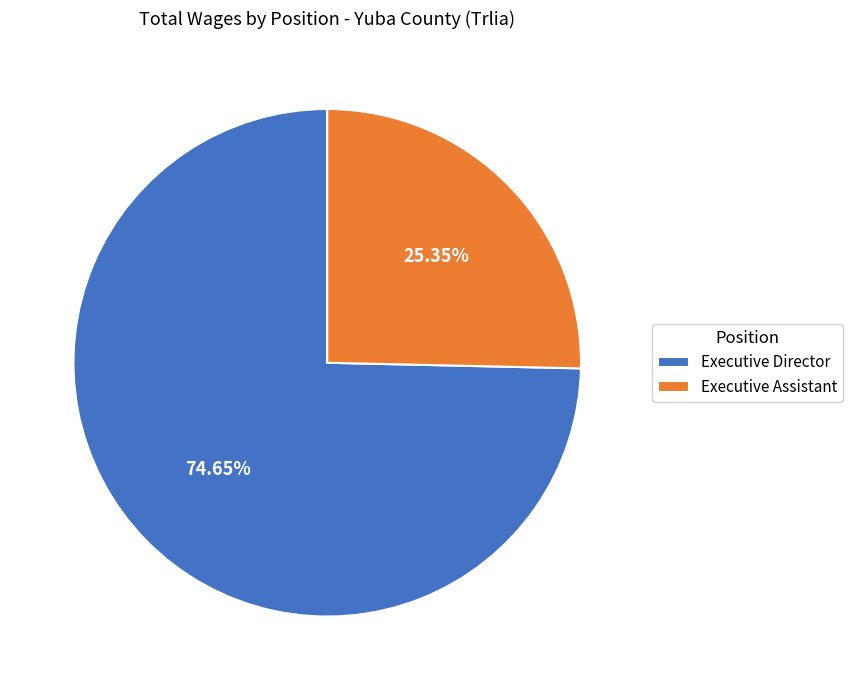

How many segments does this pie chart have?

2